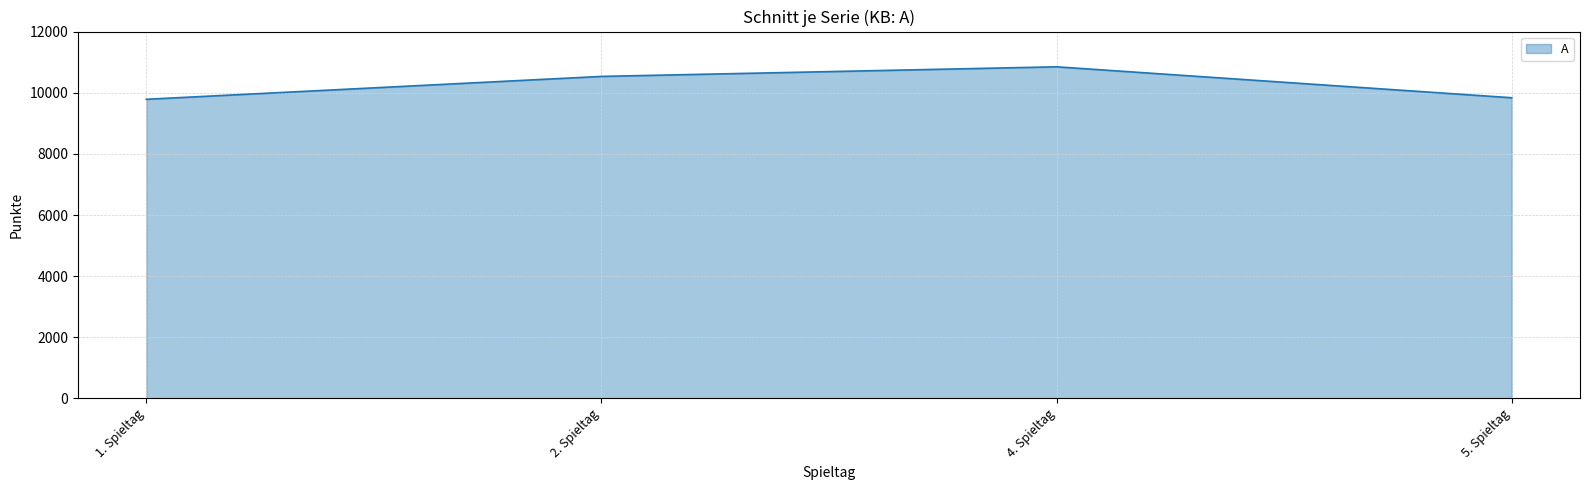

What is the difference between the maximum and second lowest values?

1012